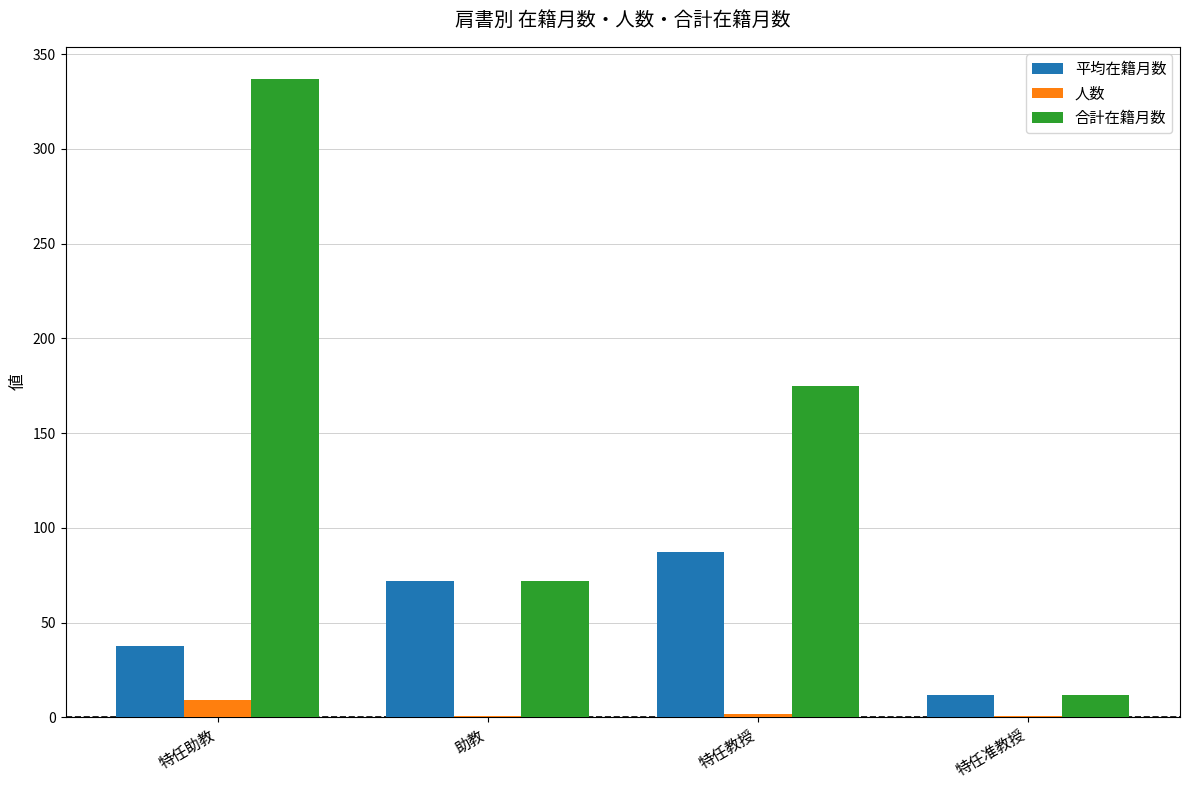

Between 助教 and 特任教授, which series saw the biggest shift?

合計在籍月数